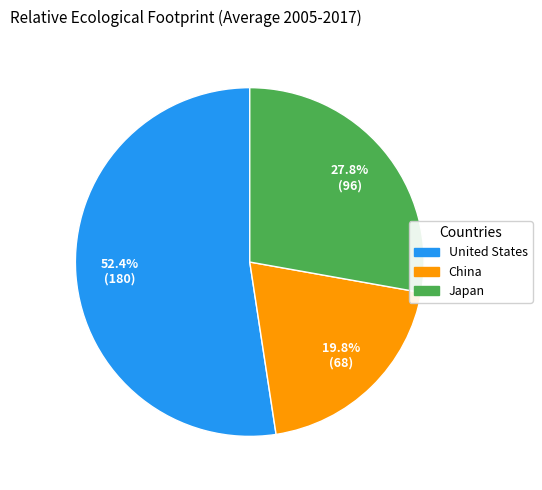

True or false: China accounts for 6% of the total.

False